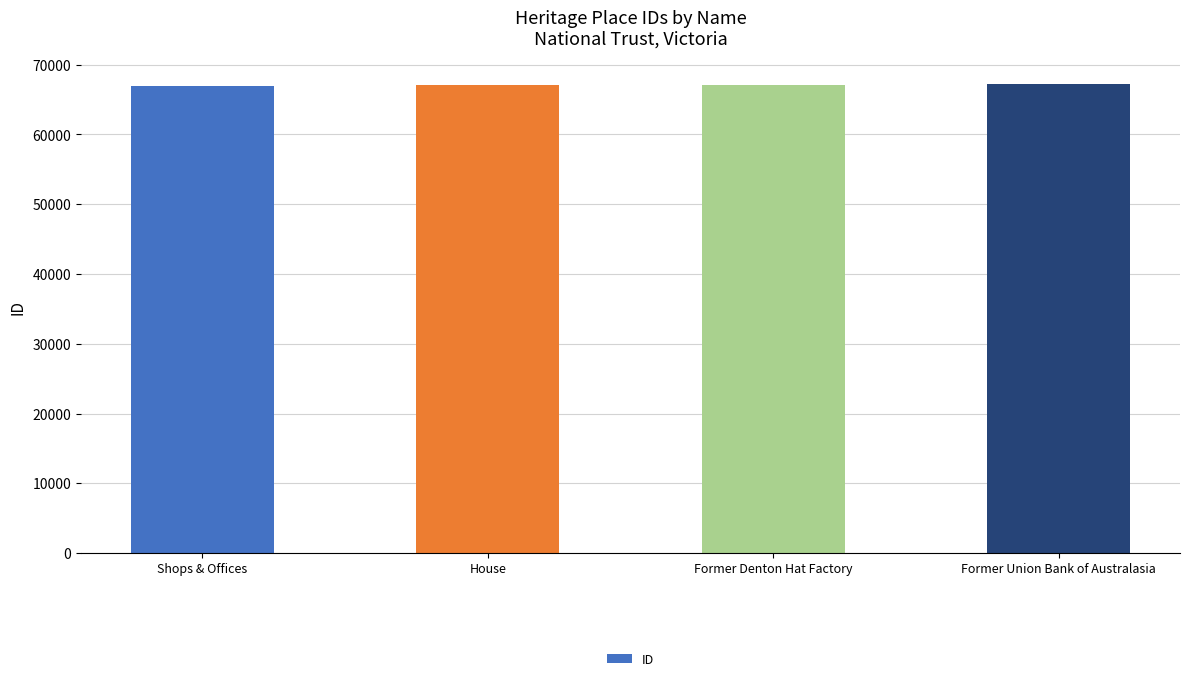

What value does the data have at Shops & Offices?

66963